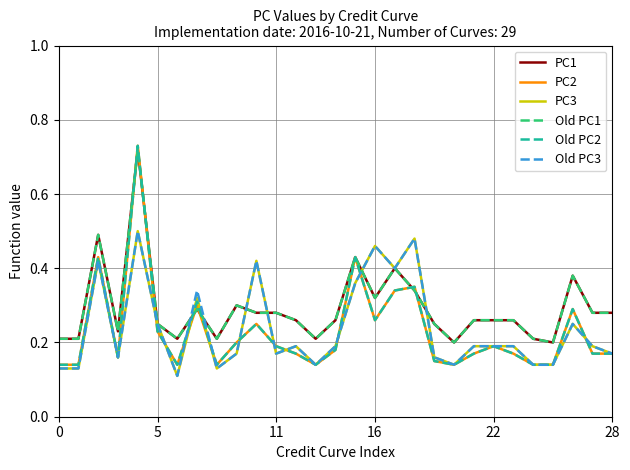

Which series has the widest spread of values?

PC2